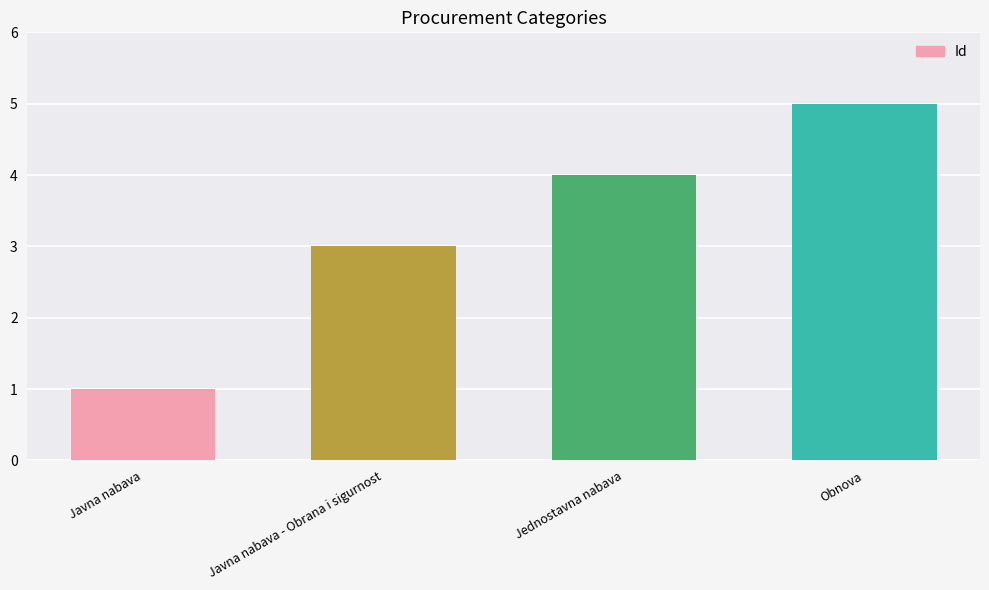

The value at Javna nabava is 1. True or false?

True